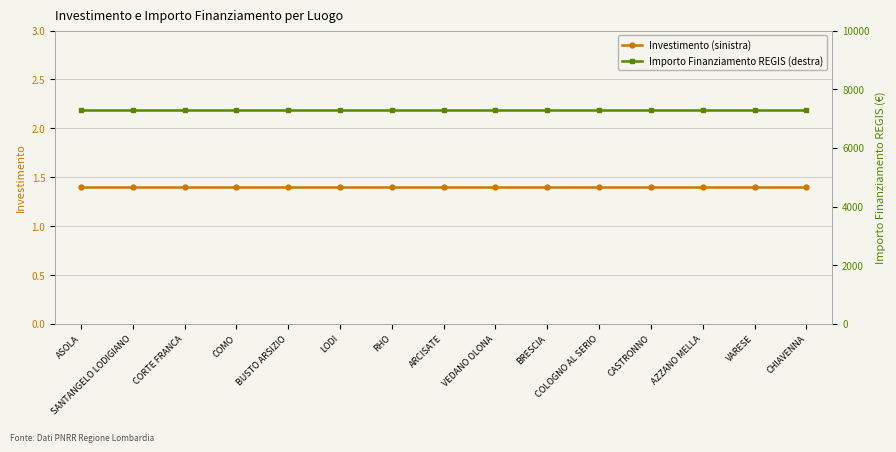

At which category is the sum across all series the highest?

ASOLA